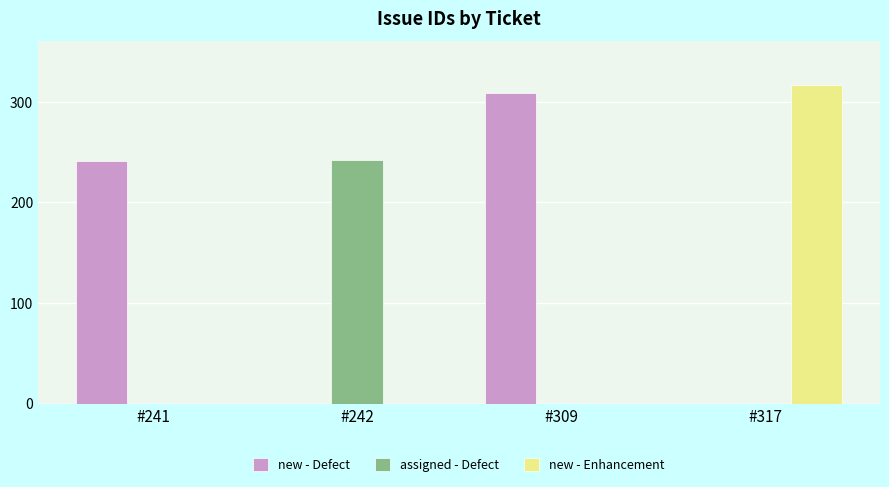

What are all the series names shown in the legend?

new - Defect, assigned - Defect, new - Enhancement